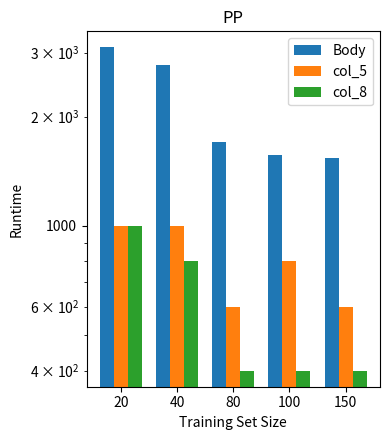

Count the col_8 values in the range 400 to 800.

4